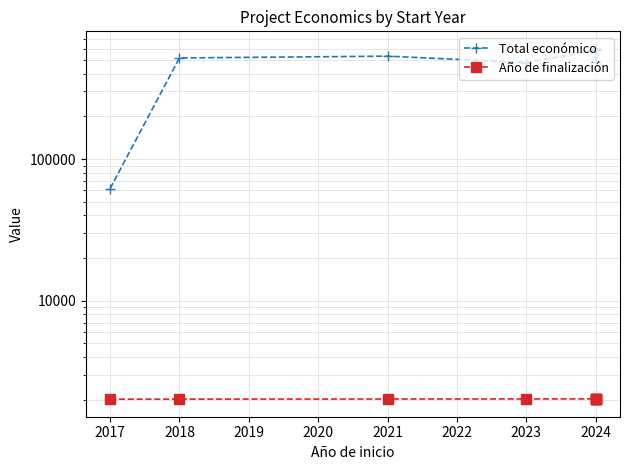

Rank the series by their maximum value, from lowest to highest.

Año de finalización, Total económico